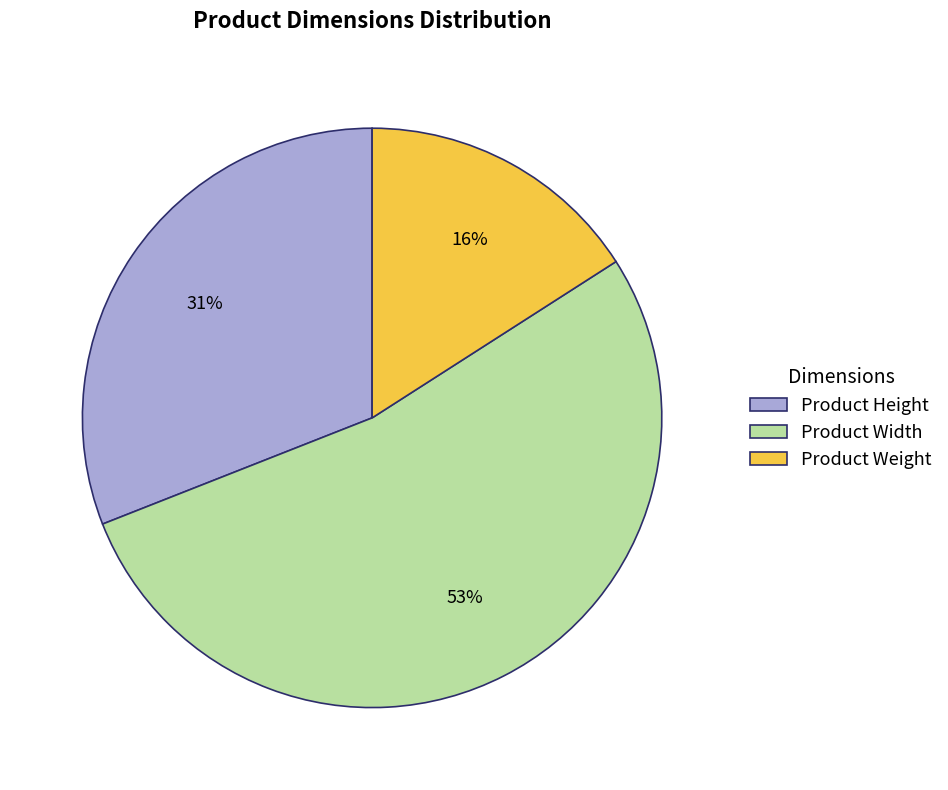

Does Product Width represent more than half of the total?

Yes